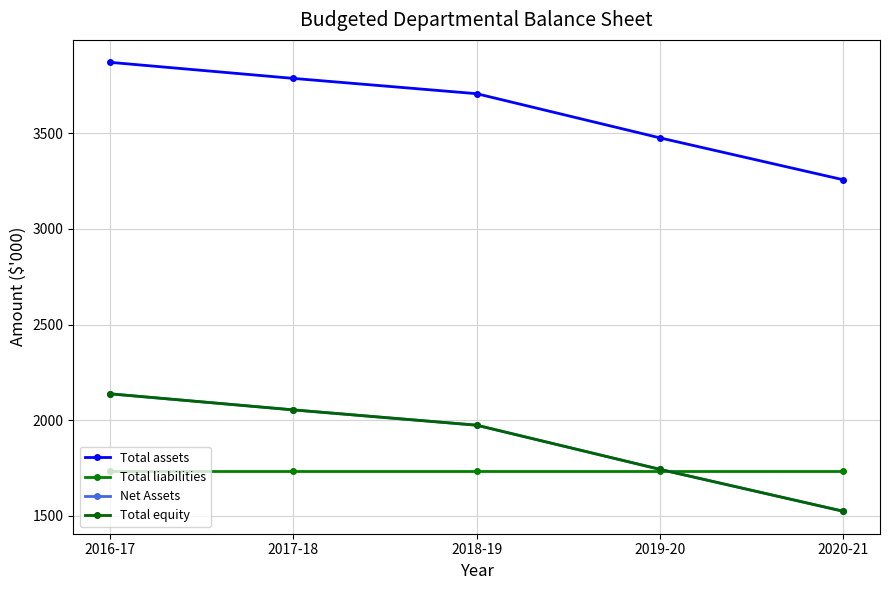

Which series has the largest range (max minus min)?

Total assets